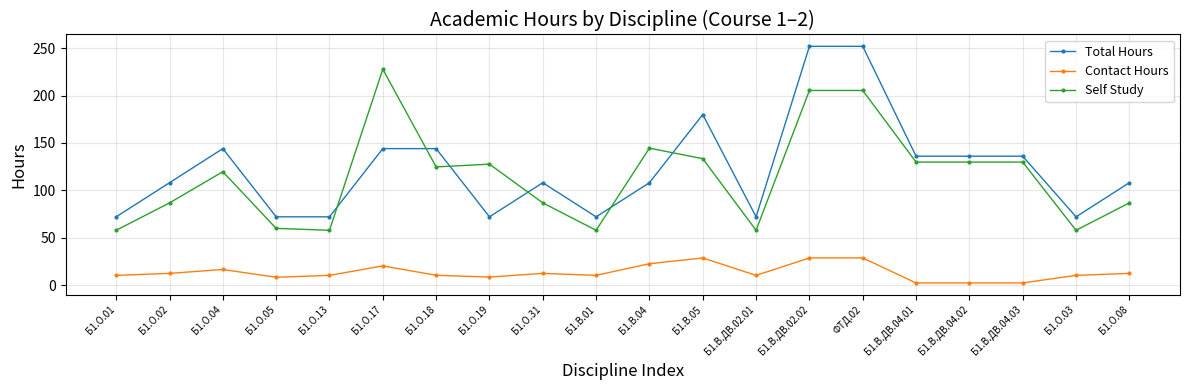

Is it true that Contact Hours equals 20.2 at Б1.О.17?

True